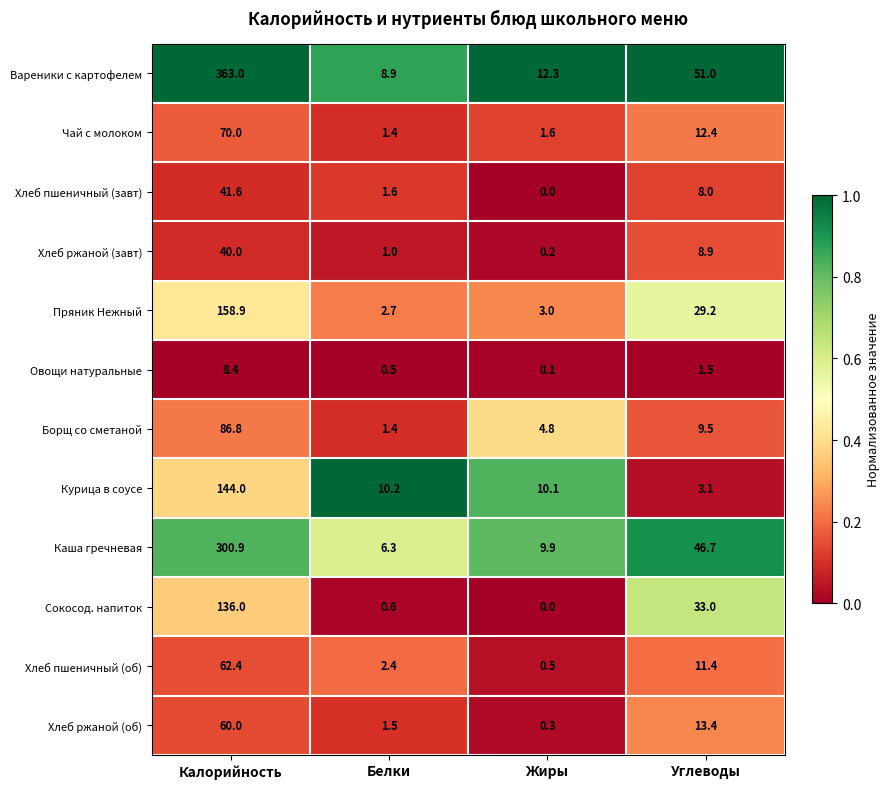

The Овощи натуральные series shows 1.5 at Углеводы. True or false?

True